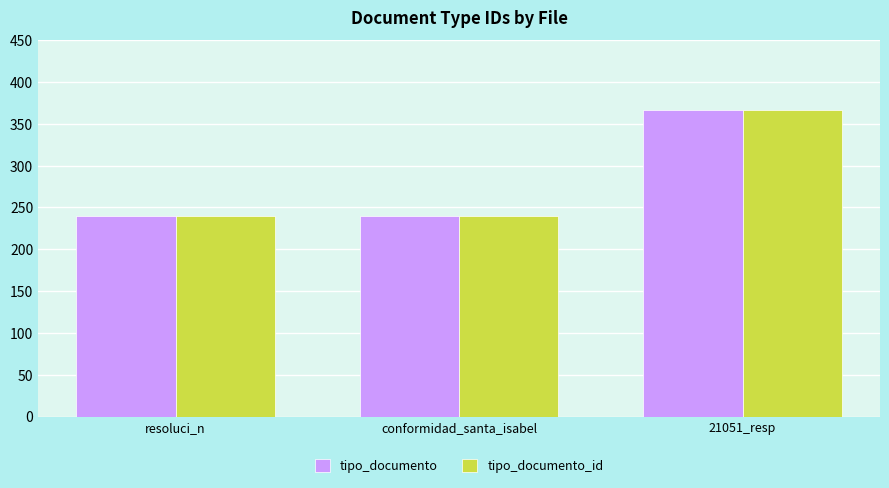

True or false: tipo_documento_id has a value of 103 at conformidad_santa_isabel.

False